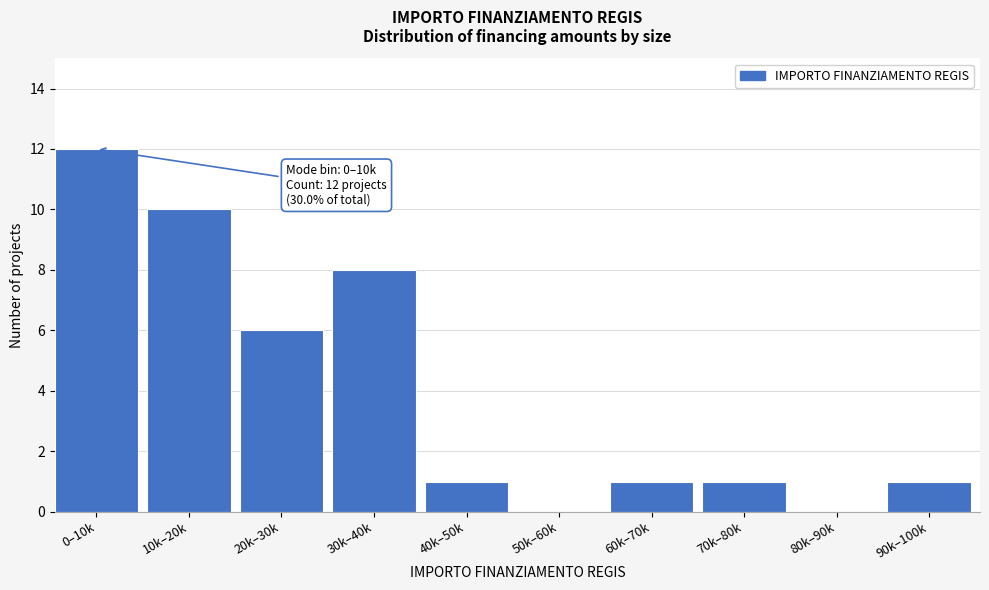

Reading left to right, extract all data points from this chart.

0–10k=12	10k–20k=10	20k–30k=6	30k–40k=8	40k–50k=1	50k–60k=0	60k–70k=1	70k–80k=1	80k–90k=0	90k–100k=1